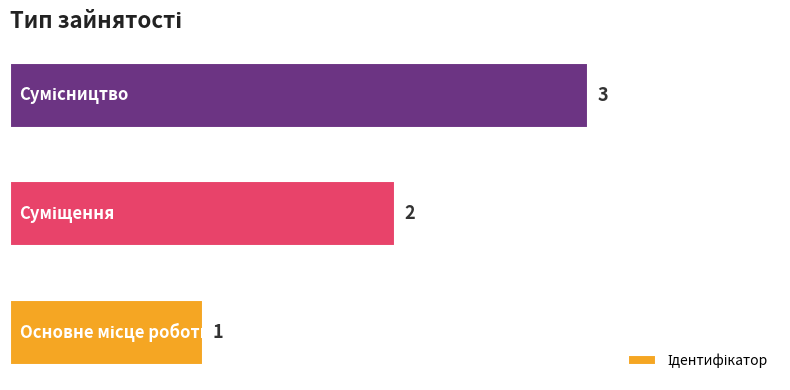

What is the sum of all values?

6